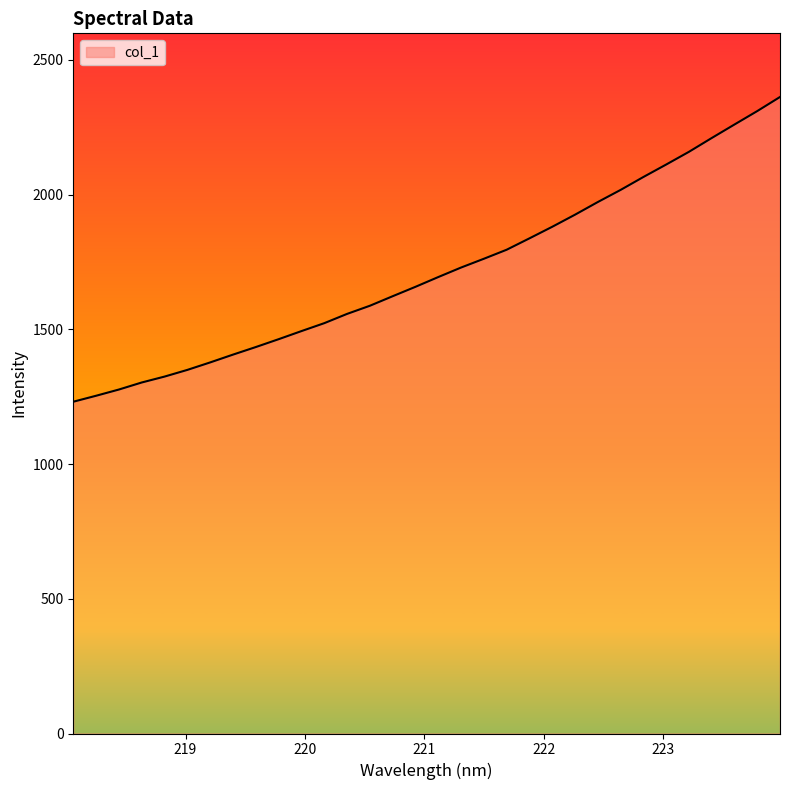

What is the difference between the maximum and minimum values?

1130.9